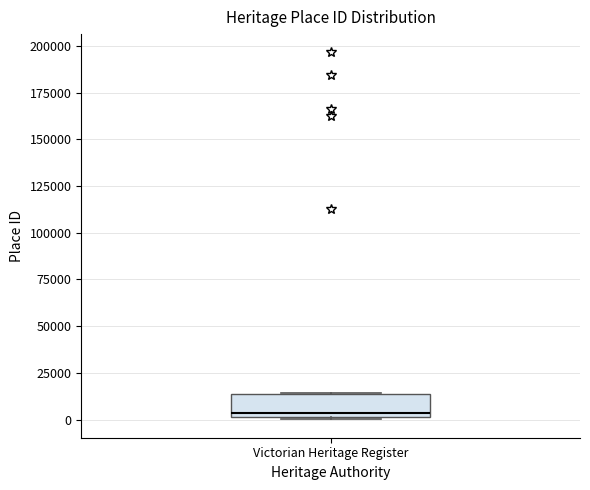

Read this box plot against the y-axis: the position of the median line, the range covered by the box, and the ends of both whiskers. The values are not printed on the chart, so give them approximately, as read against the axis.

median 5000, box 0 to 15000, whiskers 0 to 15000